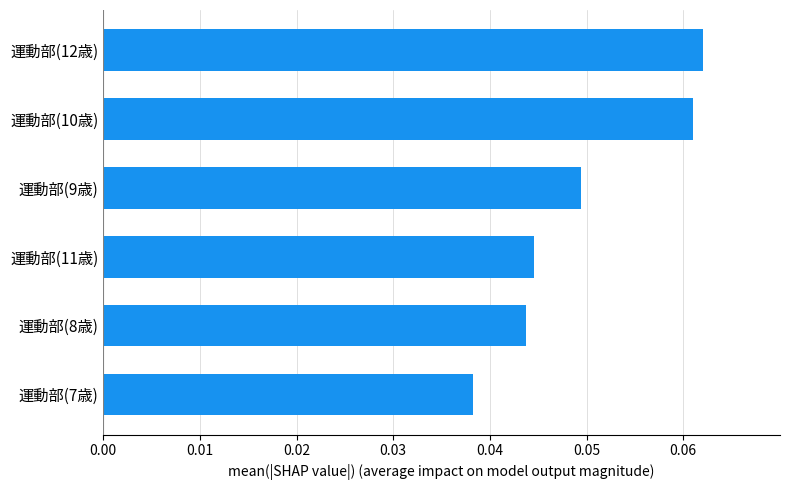

List the labels in order of value, smallest first.

運動部(7歳), 運動部(8歳), 運動部(11歳), 運動部(9歳), 運動部(10歳), 運動部(12歳)